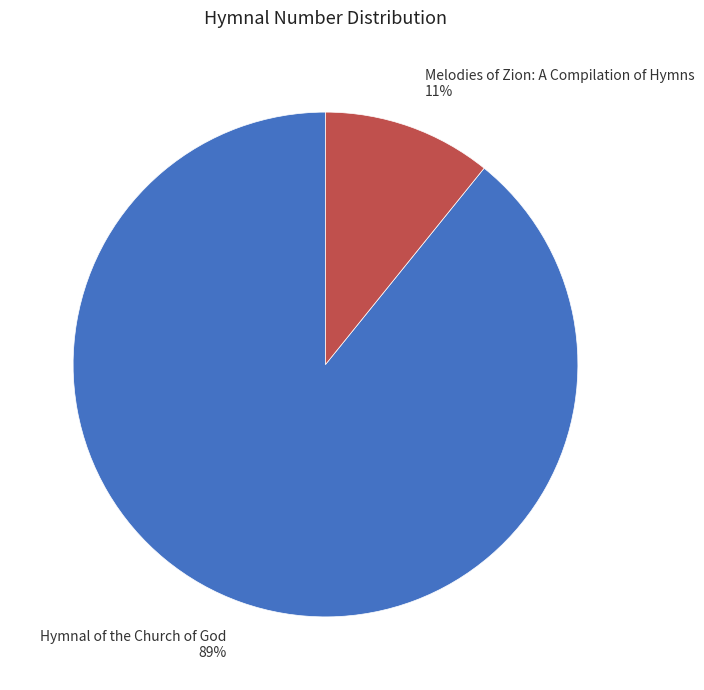

To the nearest percent, what percentage of the pie is Melodies of Zion: A Compilation of Hymns?

11%